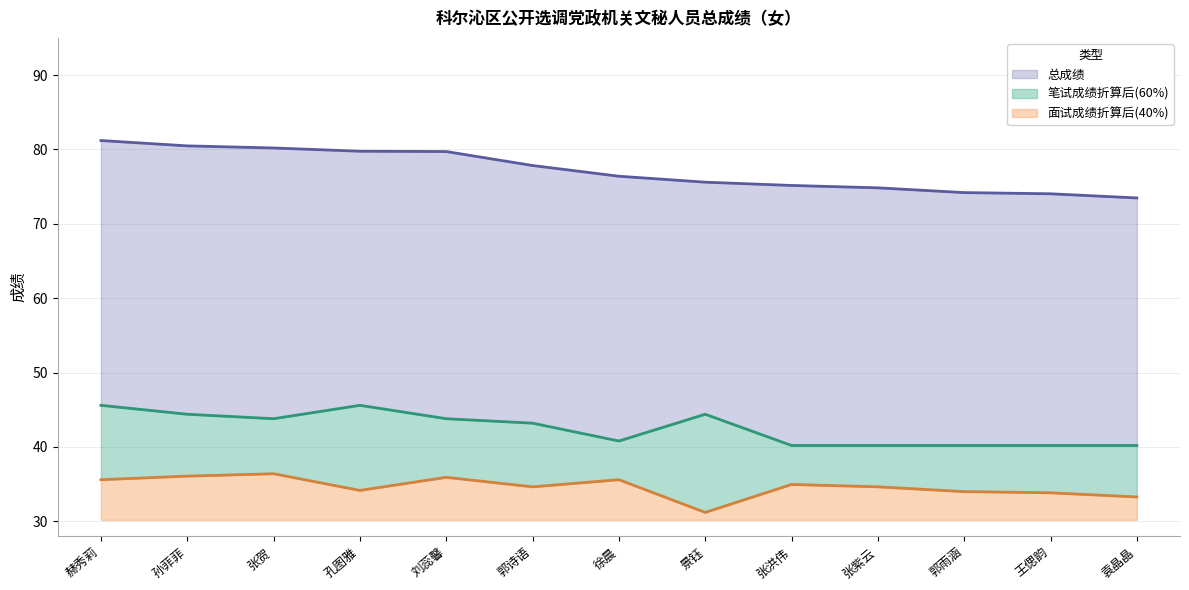

What is the sum of the 笔试成绩 values at 刘蕊馨 and 王偲韵?

84.0